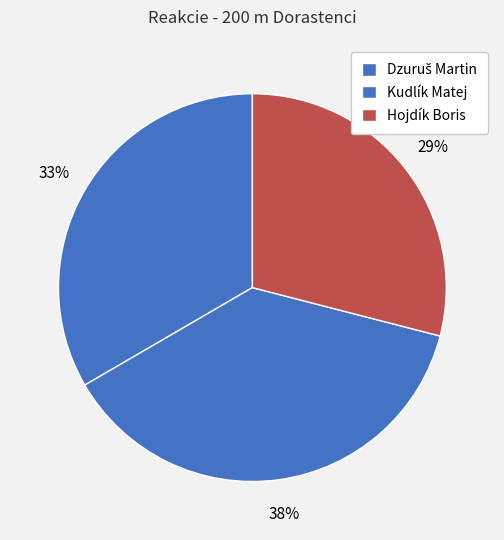

What is the largest slice in the pie chart?

Kudlík Matej